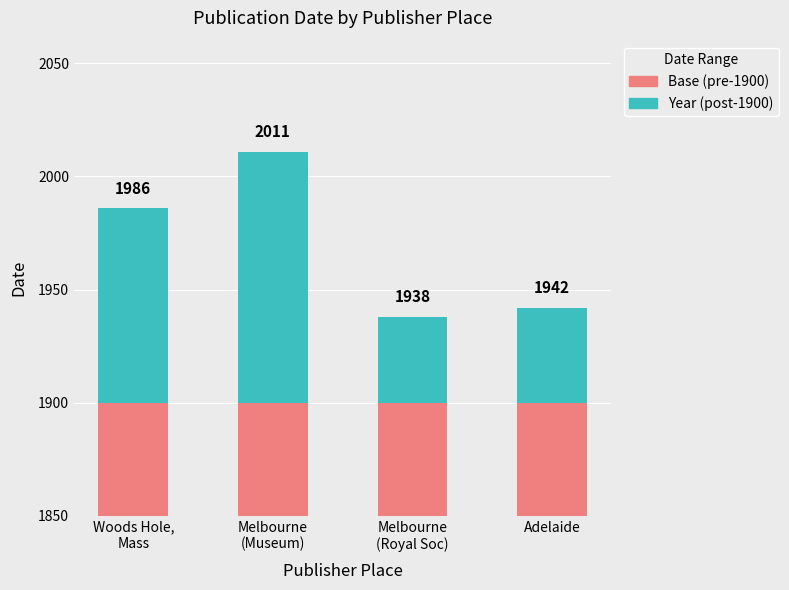

What is the average value of the Base (1900) series?

1900